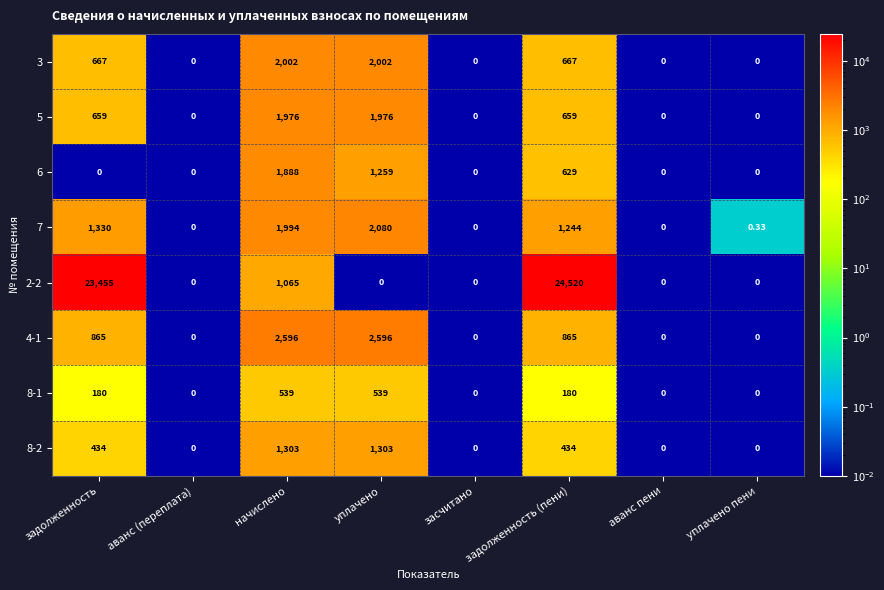

What is the total value across all series at начислено?

13363.0